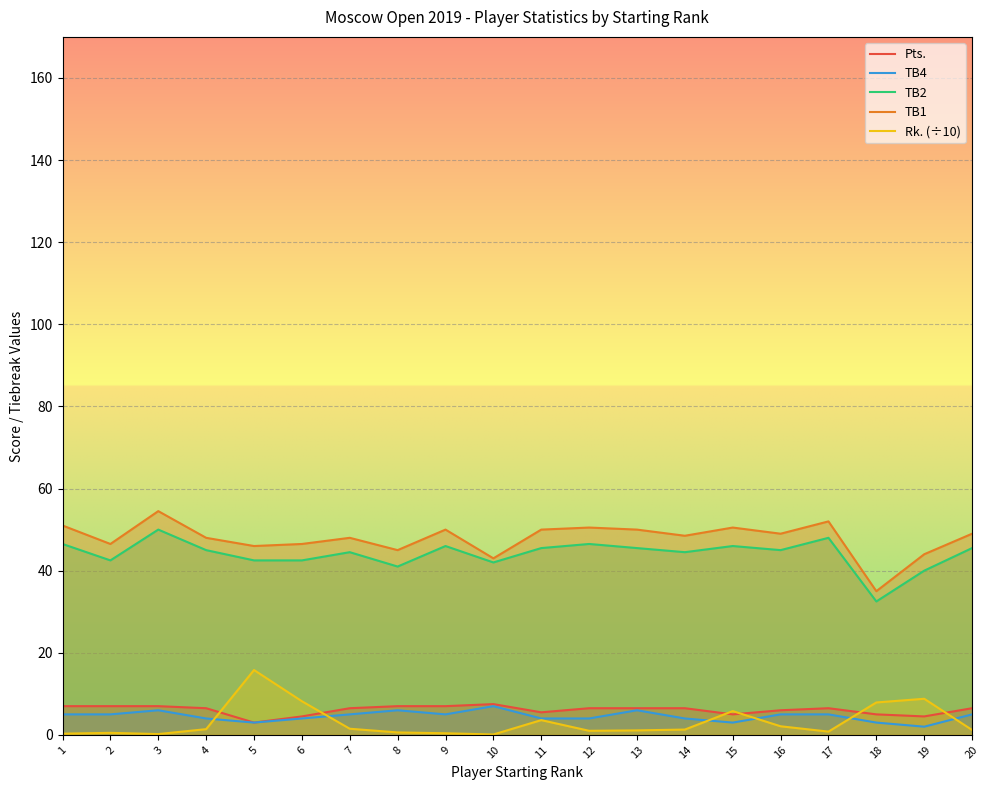

Reading left to right, what are all the values shown in this chart?

Pts.: 7.0	7.0	7.0	6.5	3.0	4.5	6.5	7.0	7.0	7.5	5.5	6.5	6.5	6.5	5.0	6.0	6.5	5.0	4.5	6.5
TB4: 5.0	5.0	6.0	4.0	3.0	4.0	5.0	6.0	5.0	7.0	4.0	4.0	6.0	4.0	3.0	5.0	5.0	3.0	2.0	5.0
TB2: 46.5	42.5	50.0	45.0	42.5	42.5	44.5	41.0	46.0	42.0	45.5	46.5	45.5	44.5	46.0	45.0	48.0	32.5	40.0	45.5
TB1: 51.0	46.5	54.5	48.0	46.0	46.5	48.0	45.0	50.0	43.0	50.0	50.5	50.0	48.5	50.5	49.0	52.0	35.0	44.0	49.0
Rk. (÷10): 0.3	0.5	0.2	1.4	15.8	8.2	1.5	0.6	0.4	0.1	3.6	1.0	1.1	1.3	5.8	2.1	0.8	7.9	8.8	1.2